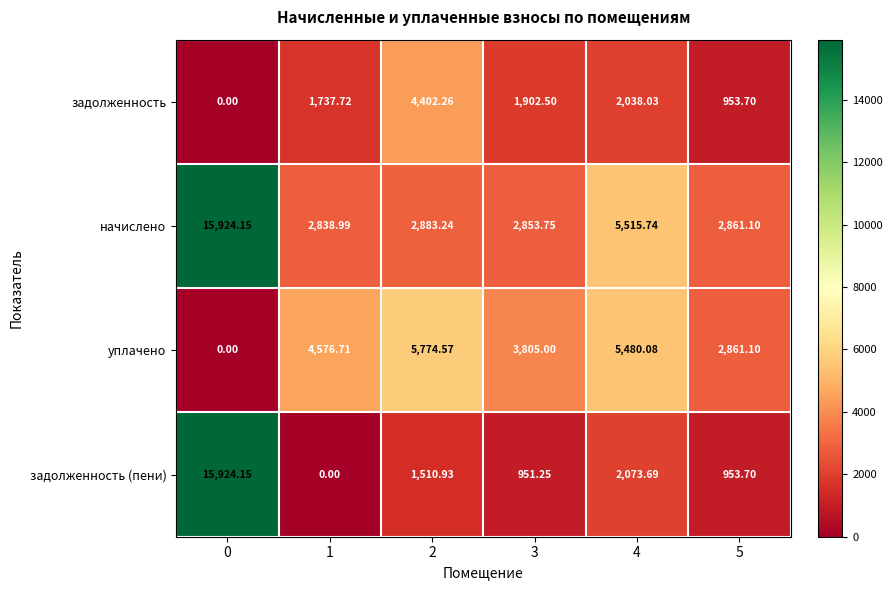

Which series has the largest range (max minus min)?

задолженность (пени)